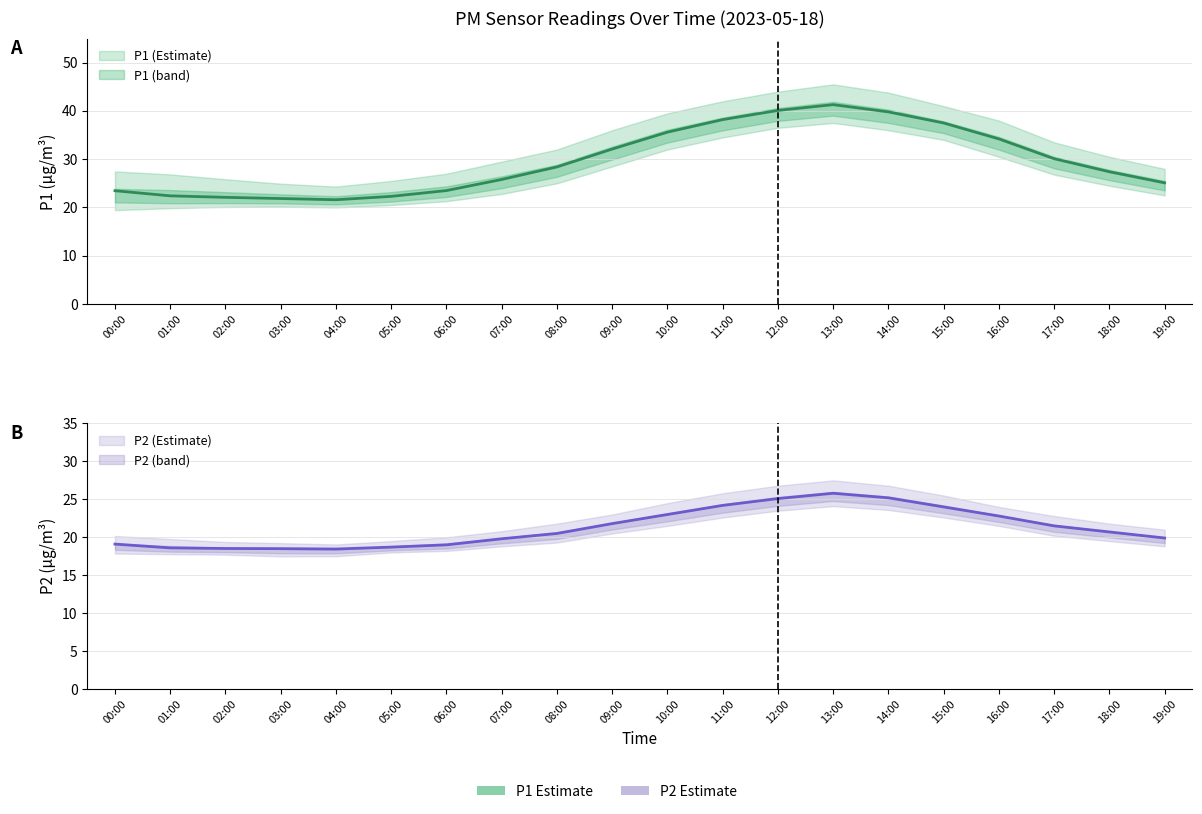

Which series has the largest total across all categories?

P1